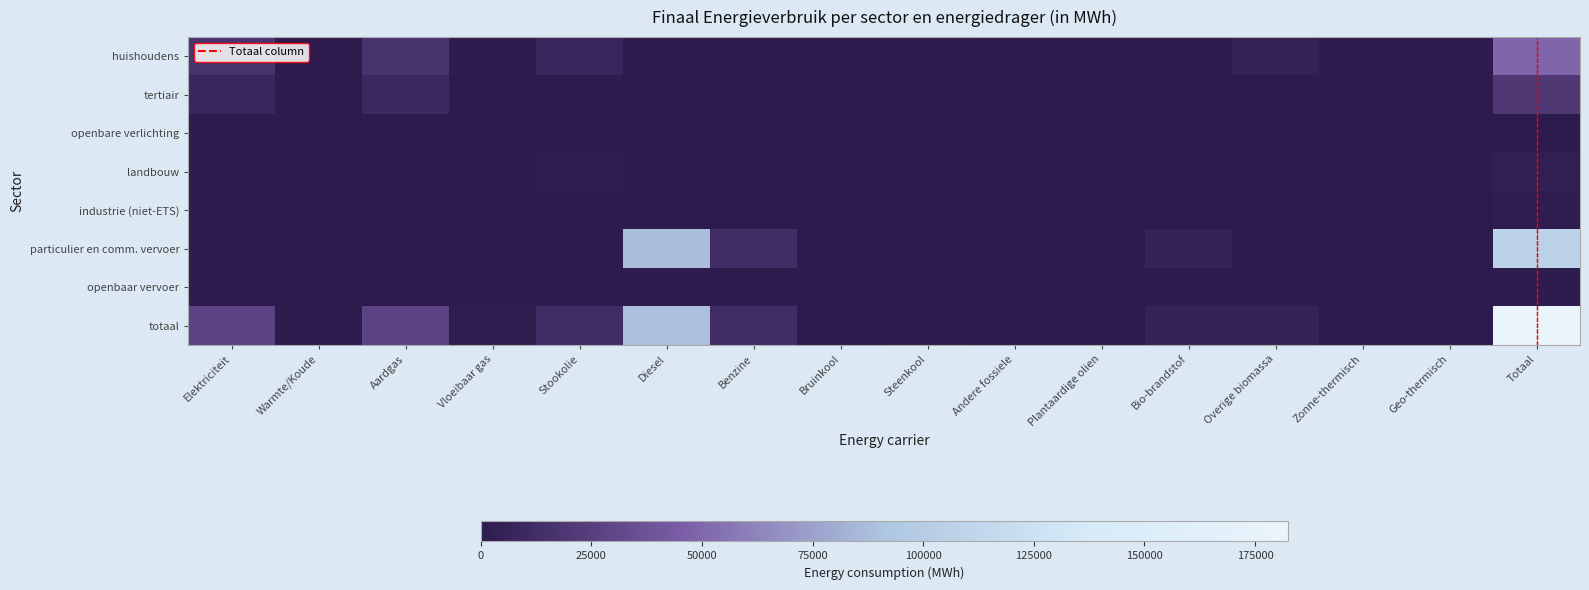

True or false: tertiair has a value of 239.7 at Overige biomassa.

False